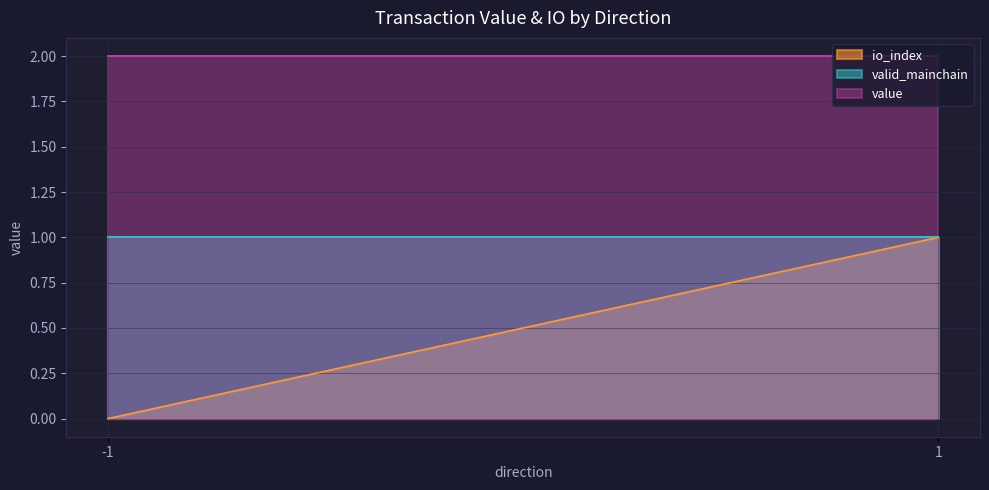

Reading left to right, what are all the values shown in this chart?

io_index: -1=0.0	1=1.0
valid_mainchain: -1=1.0	1=1.0
value: -1=2.0	1=2.0